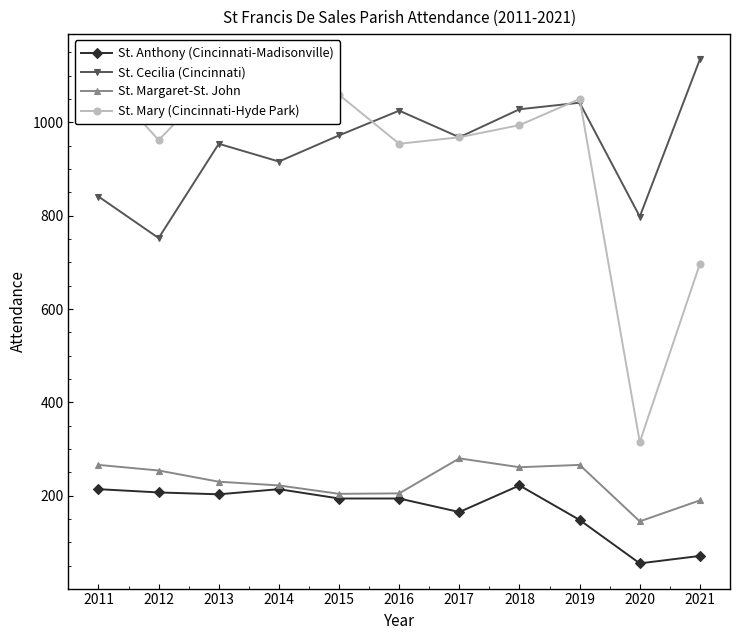

True or false: St. Margaret-St. John and St. Mary (Cincinnati-Hyde Park) cross at least once.

False